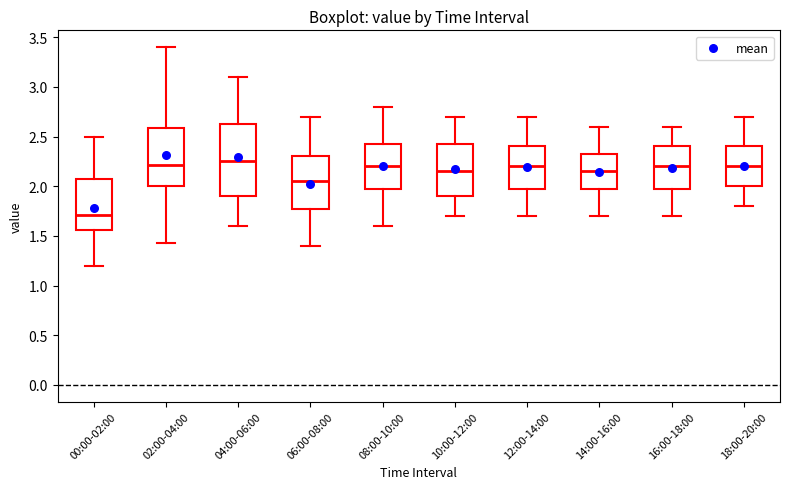

Which box is the tallest, from its lower edge to its upper edge?

04:00-06:00